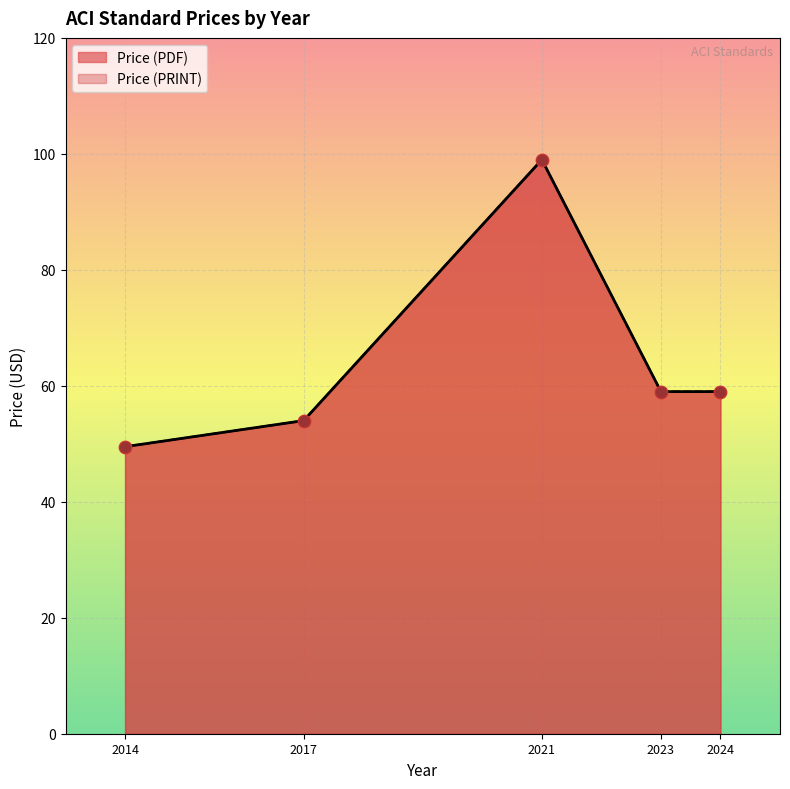

What are all the series names shown in the legend?

Price (PDF), Price (PRINT)